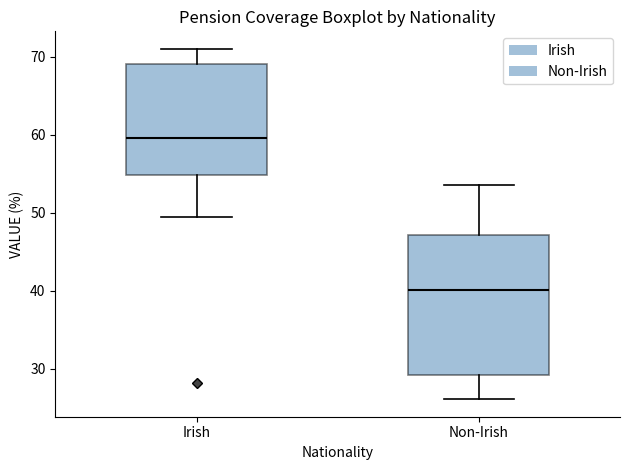

Reading left to right, transcribe this box plot: for each box, give where its median line is, the range the box spans, and where its two whiskers end, as read against the y-axis. The values are not printed on the chart, so give them approximately, as read against the axis.

Irish: median 60, box 55 to 69, whiskers 49 to 71
Non-Irish: median 40, box 29 to 47, whiskers 26 to 54